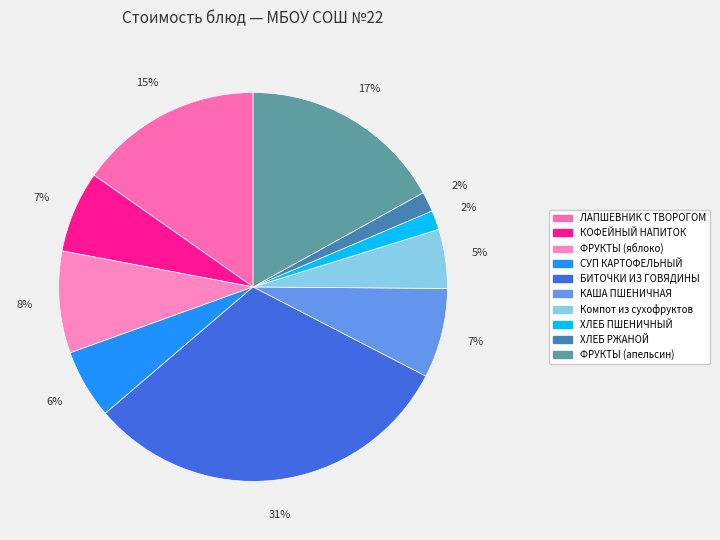

To the nearest percent, what percentage of the pie is ФРУКТЫ (яблоко)?

8%